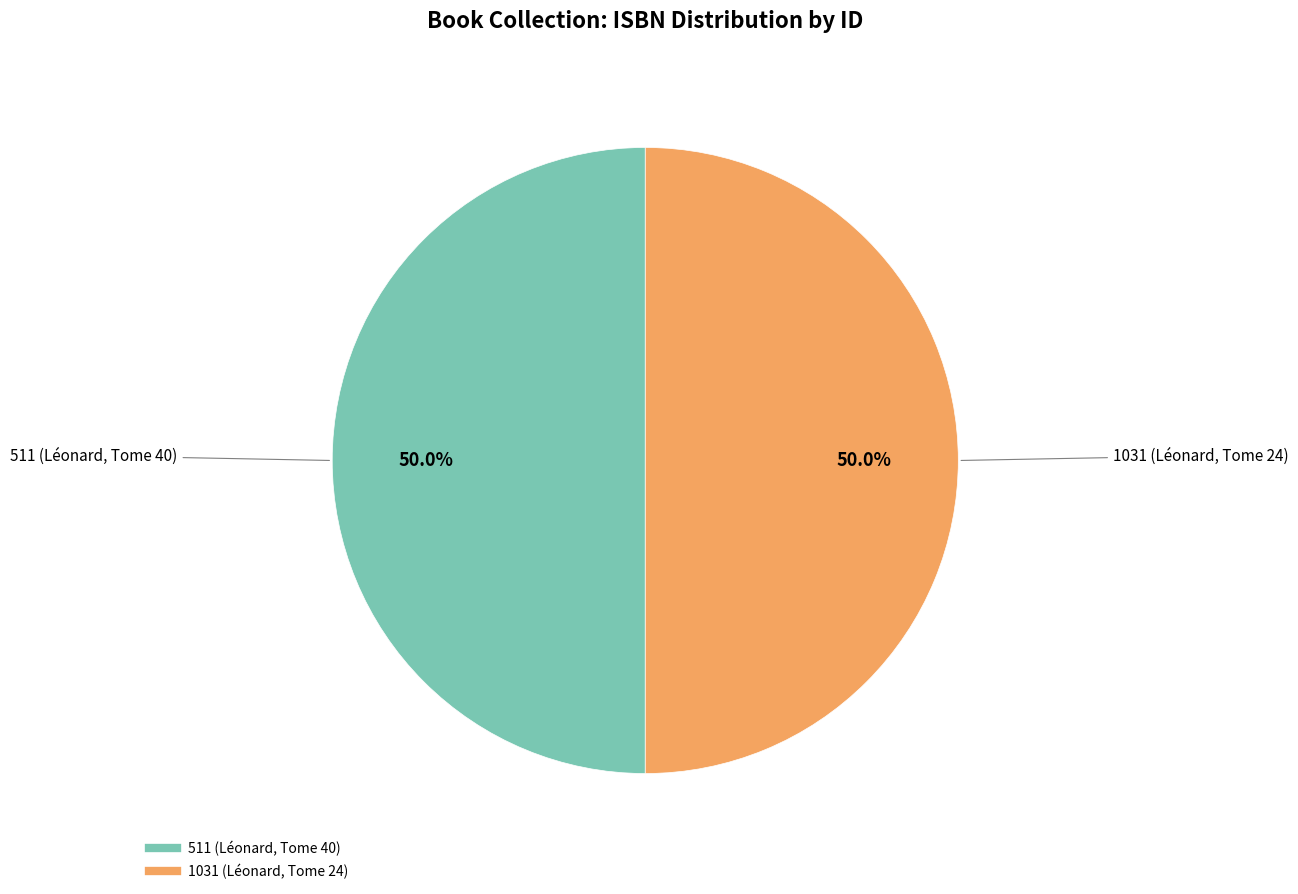

The 1031 (Léonard, Tome 24) slice represents 61% of the pie. True or false?

False